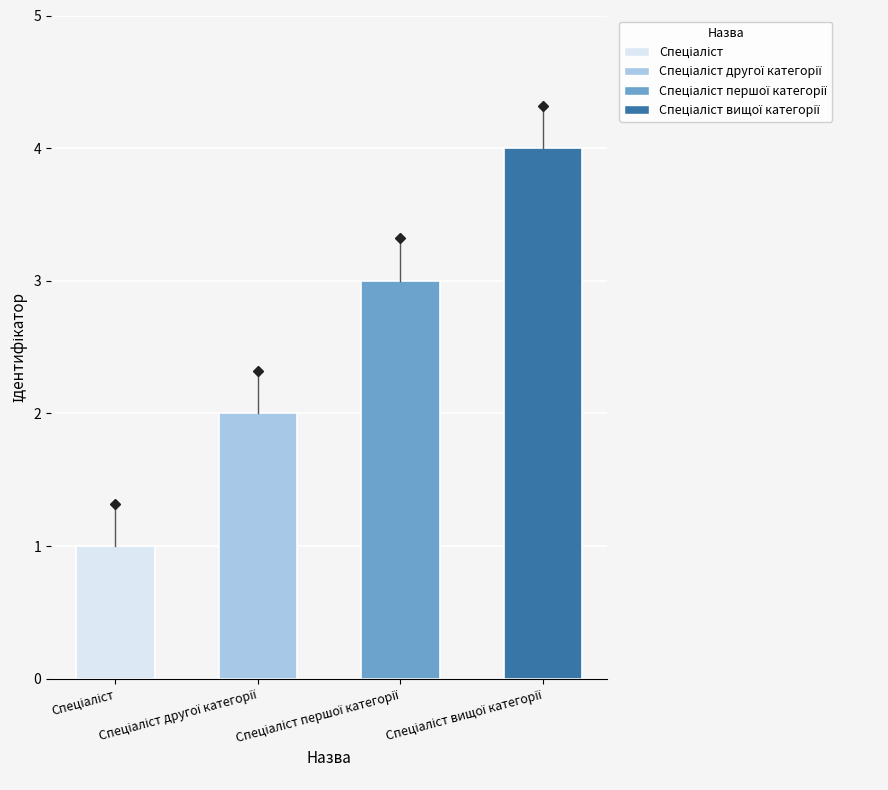

What is the maximum value shown in the chart?

4